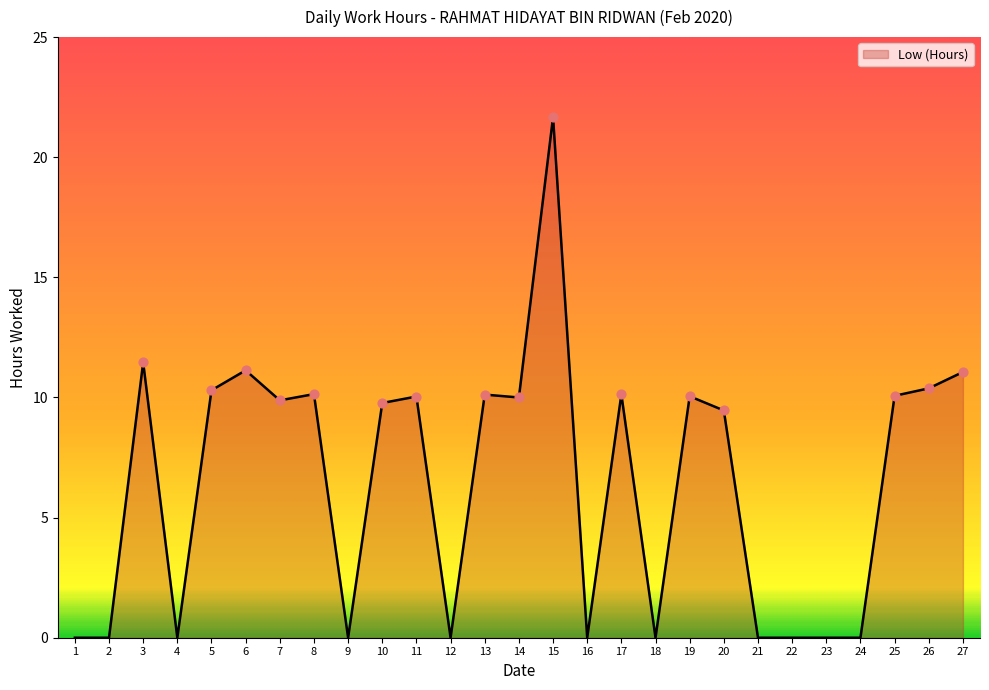

Approximately how many times larger is the value at 13 compared to 14?

1.0